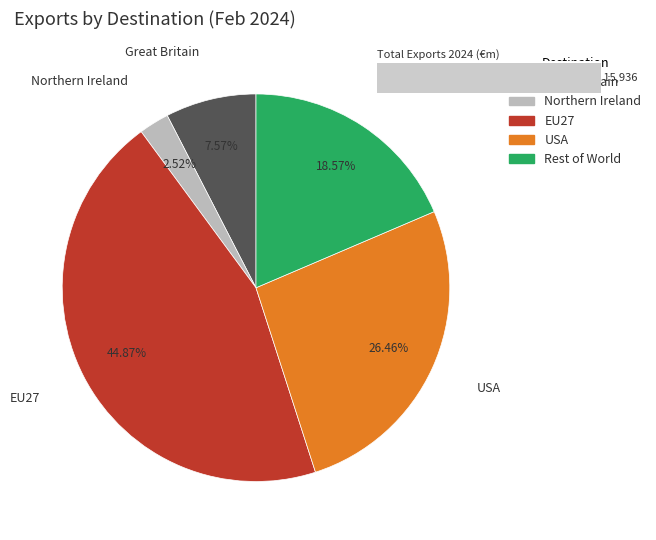

To the nearest percent, what is the combined percentage of Rest of World and USA?

45%